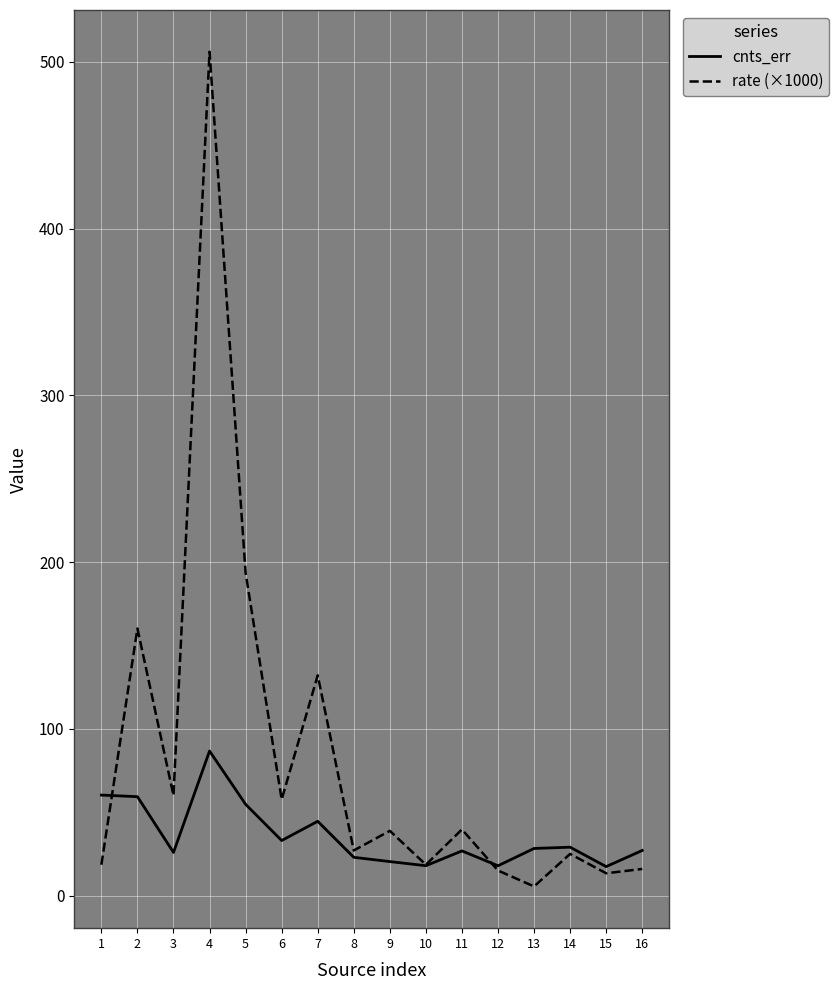

How many values in the rate (×1000) series are below 38?

8